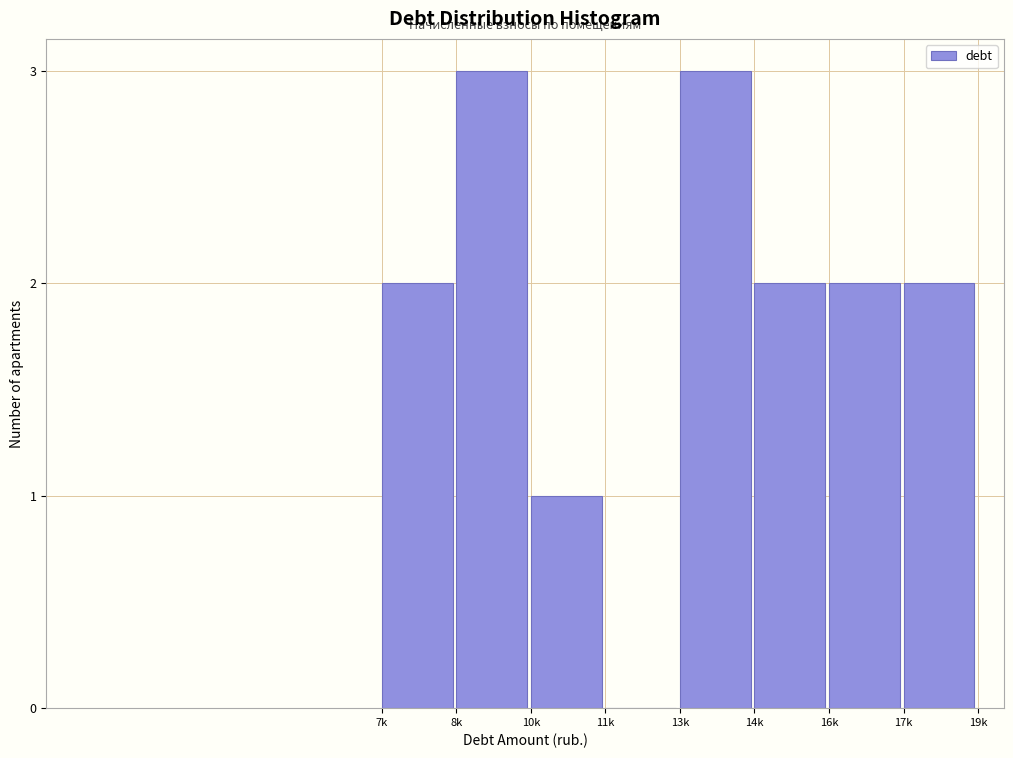

Reading left to right, what are all the values shown in this chart?

7k=2	8k=3	10k=1	11k=0	13k=3	14k=2	16k=2	17k=2